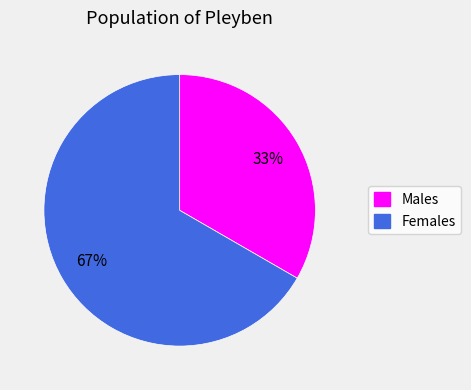

Is there a majority slice in this chart?

Yes